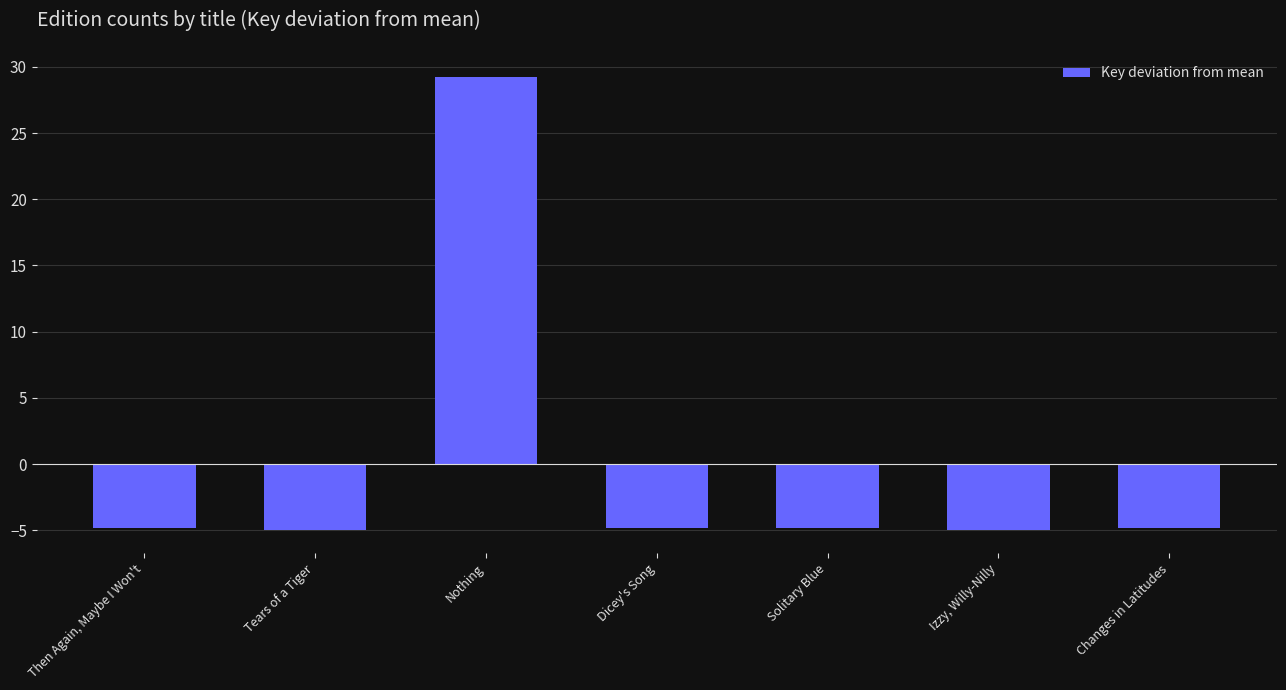

Which label corresponds to the largest value in the chart?

Nothing